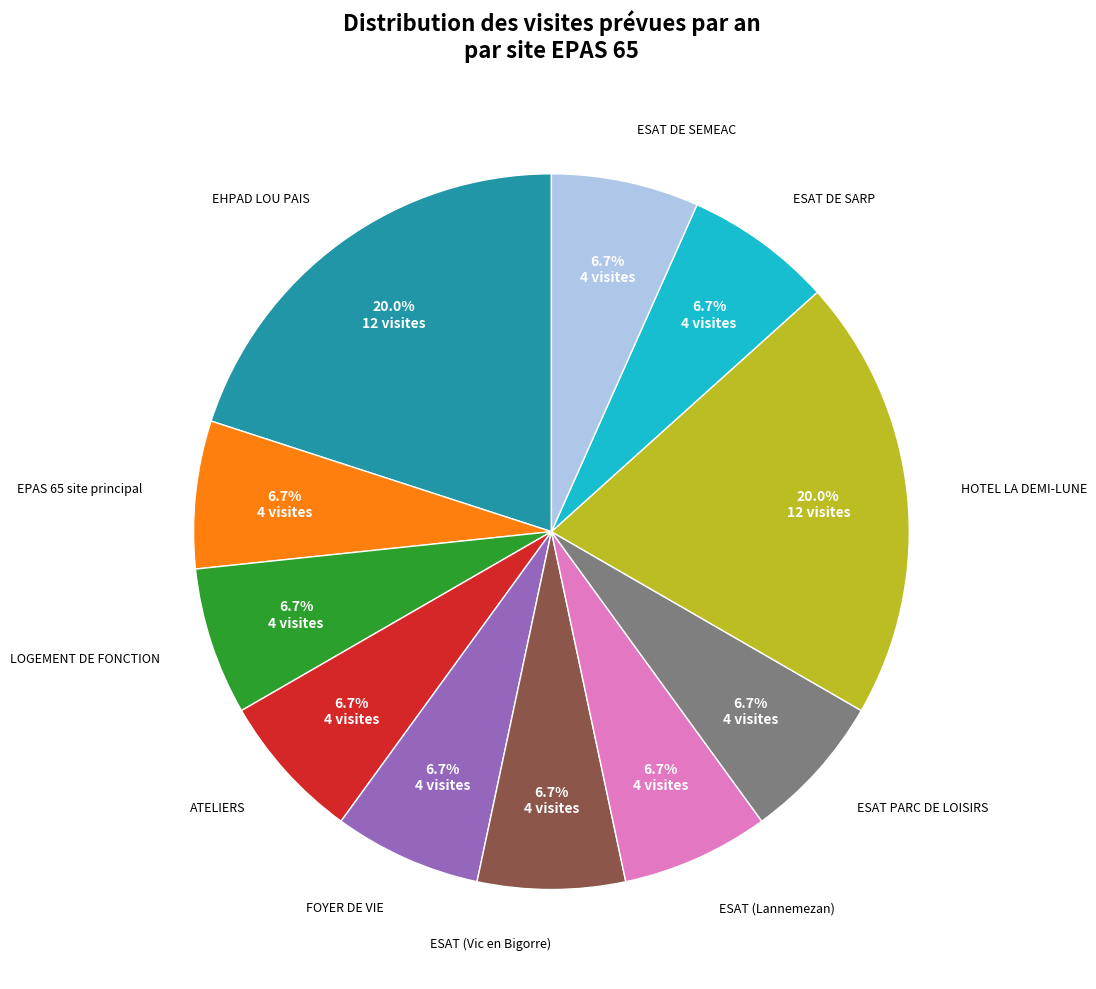

Is there any slice that represents more than half of the pie?

No